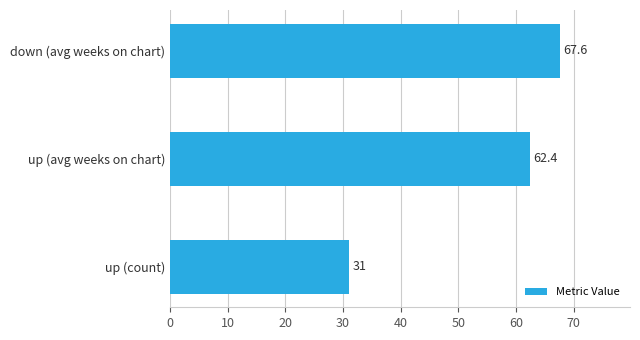

Where is the data nearest to the value 49?

up (avg weeks on chart)